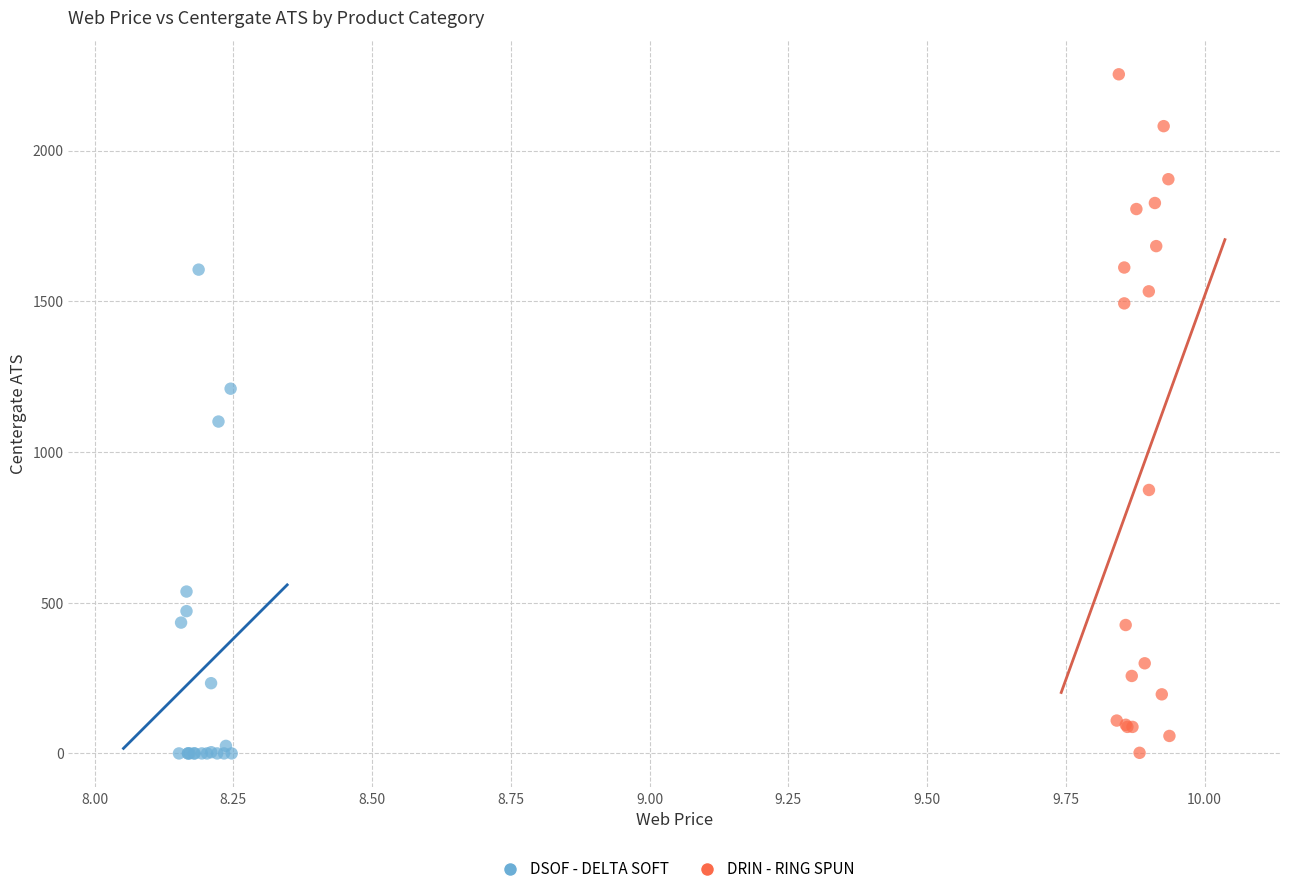

Which series reaches the maximum Y coordinate?

DRIN - RING SPUN